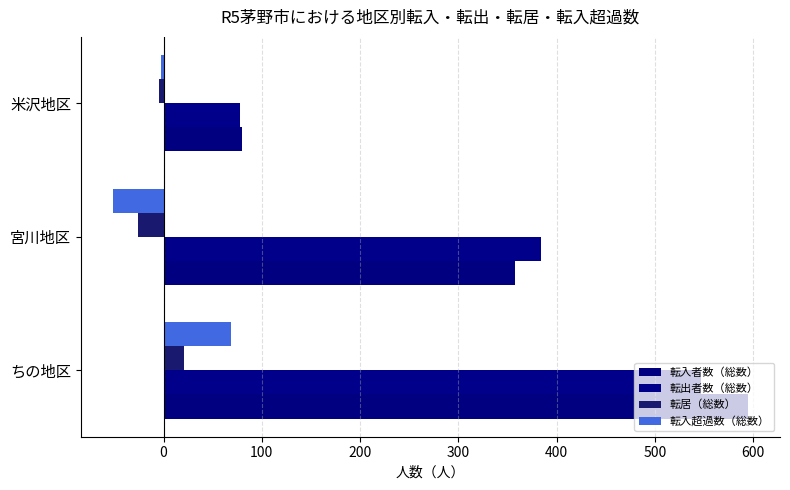

How many distinct data groups are displayed?

4